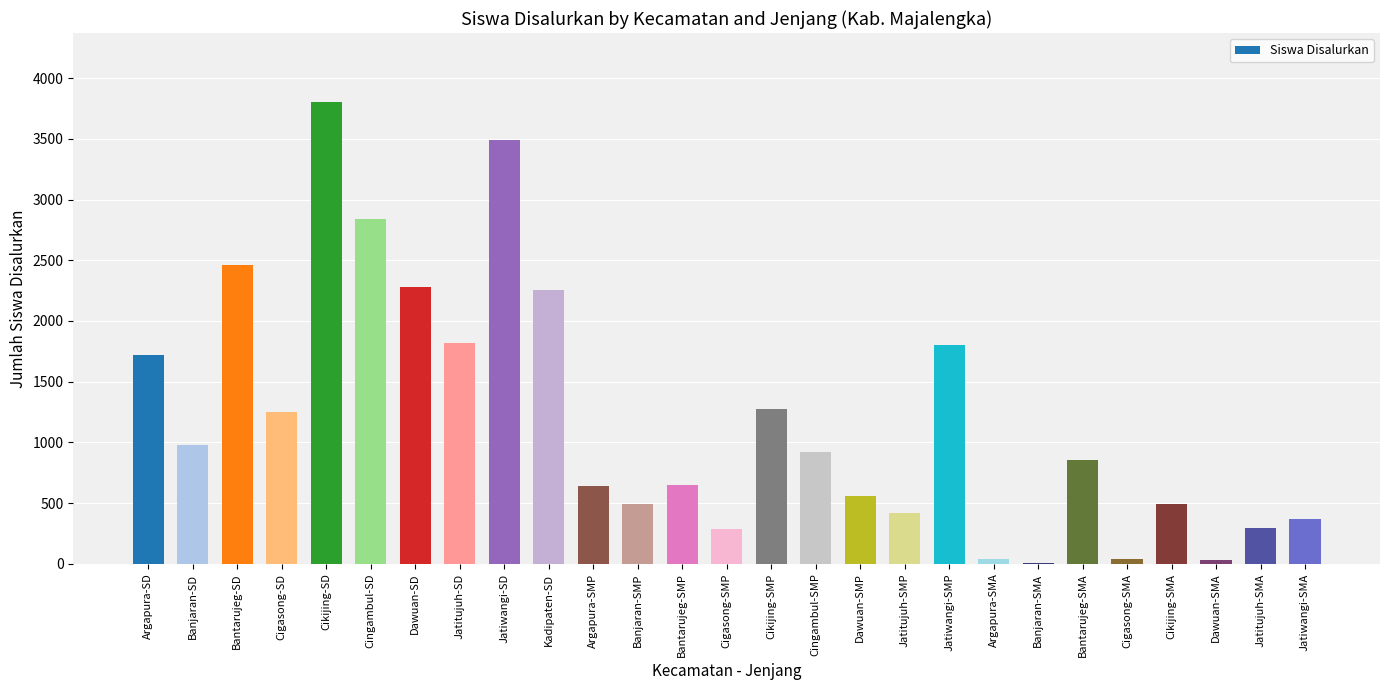

How many distinct data groups are displayed?

1